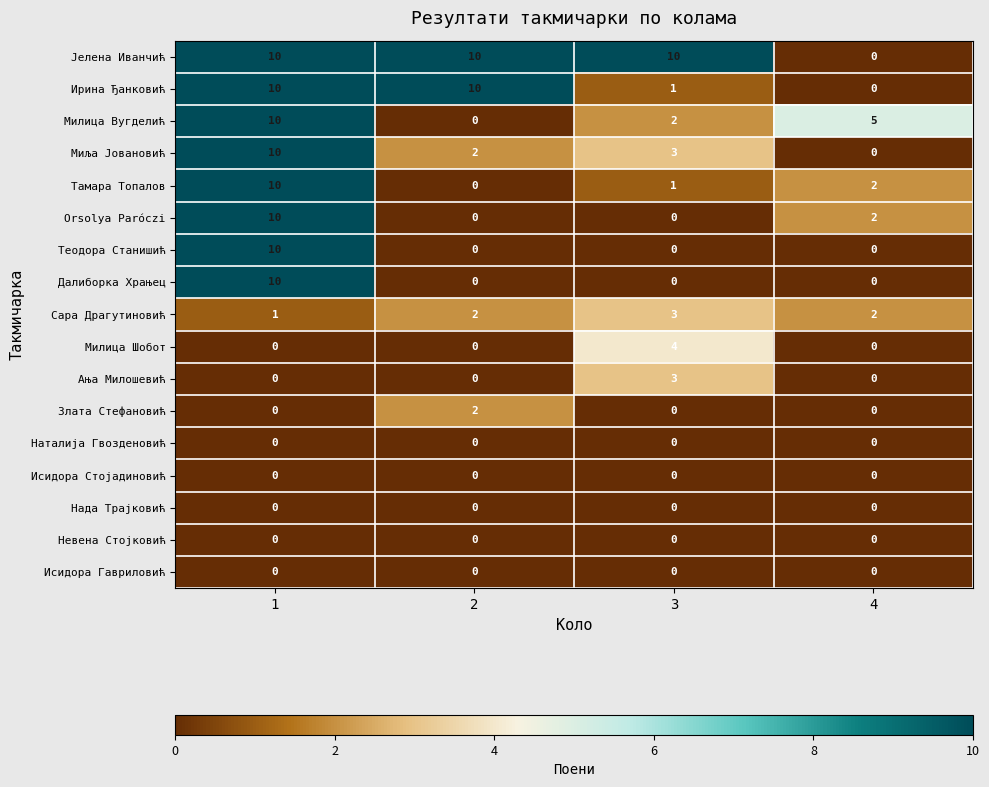

What is the difference between the maximum and minimum values in the Ања Милошевић series?

3